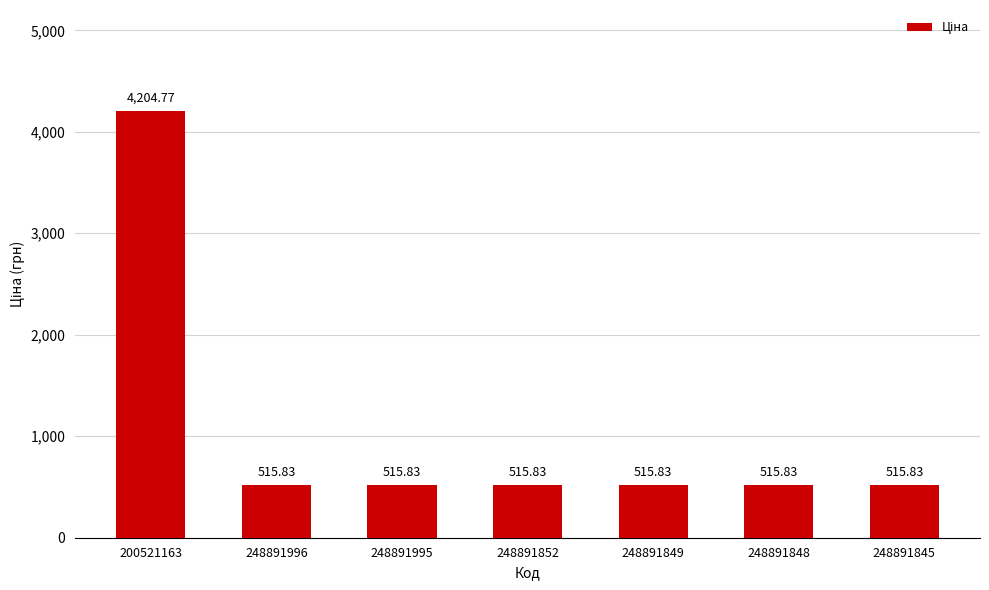

Does the chart contain any negative values?

No